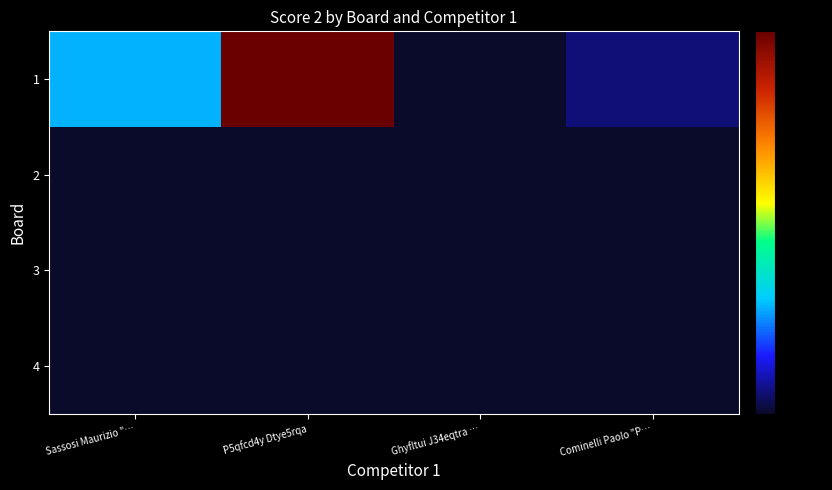

Reading left to right, what are all the values shown in this chart?

1: Sassosi Maurizio "…=5	P5qfcd4y Dtye5rqa=18	Ghyfltui J34eqtra …=0	Cominelli Paolo "P…=1
2: Sassosi Maurizio "…=0	P5qfcd4y Dtye5rqa=0	Ghyfltui J34eqtra …=0	Cominelli Paolo "P…=0
3: Sassosi Maurizio "…=0	P5qfcd4y Dtye5rqa=0	Ghyfltui J34eqtra …=0	Cominelli Paolo "P…=0
4: Sassosi Maurizio "…=0	P5qfcd4y Dtye5rqa=0	Ghyfltui J34eqtra …=0	Cominelli Paolo "P…=0